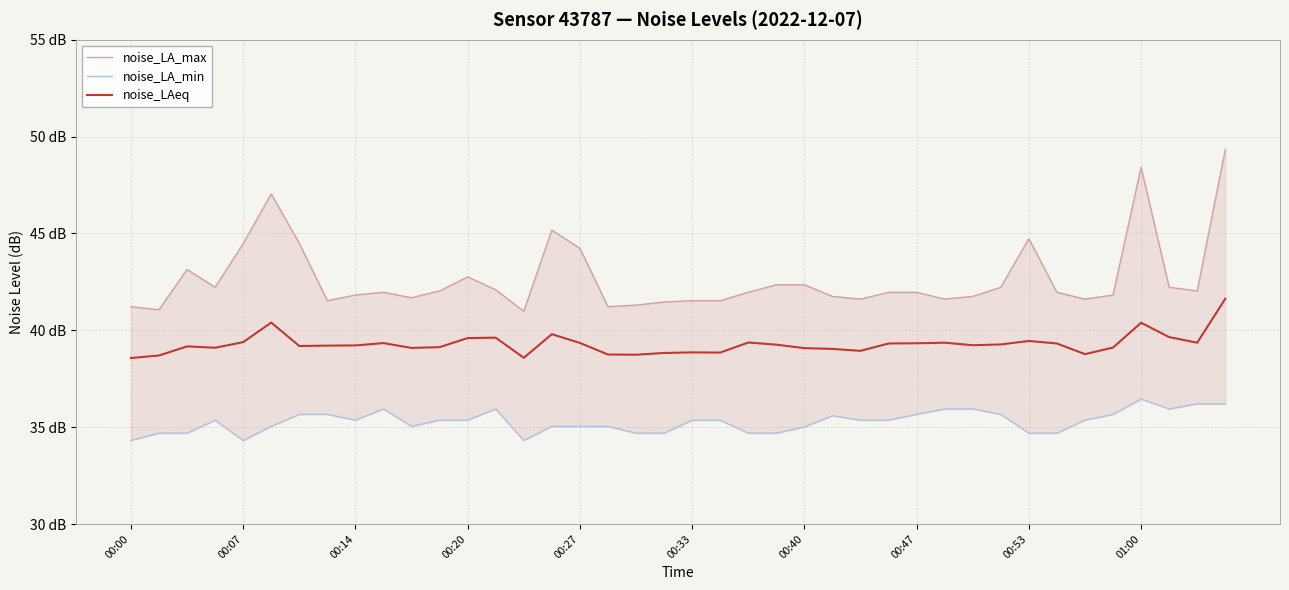

Reading left to right, transcribe all the data shown in this chart.

noise_LA_max: 41.2	41.1	43.1	42.2	44.5	47.0	44.5	41.5	41.8	42.0	41.7	42.0	42.8	42.1	41.0	45.2	44.2	41.2	41.3	41.5	41.5	41.5	42.0	42.4	42.4	41.8	41.6	42.0	42.0	41.6	41.8	42.2	44.7	42.0	41.6	41.8	48.4	42.2	42.0	49.3
noise_LA_min: 34.3	34.7	34.7	35.4	34.3	35.0	35.7	35.7	35.4	35.9	35.0	35.4	35.4	35.9	34.3	35.0	35.0	35.0	34.7	34.7	35.4	35.4	34.7	34.7	35.0	35.6	35.4	35.4	35.7	35.9	35.9	35.7	34.7	34.7	35.4	35.7	36.5	35.9	36.2	36.2
noise_LAeq: 38.6	38.7	39.2	39.1	39.4	40.4	39.2	39.2	39.2	39.3	39.1	39.1	39.6	39.6	38.6	39.8	39.4	38.8	38.7	38.8	38.9	38.9	39.4	39.3	39.1	39.0	38.9	39.3	39.3	39.4	39.2	39.3	39.5	39.3	38.8	39.1	40.4	39.6	39.4	41.6